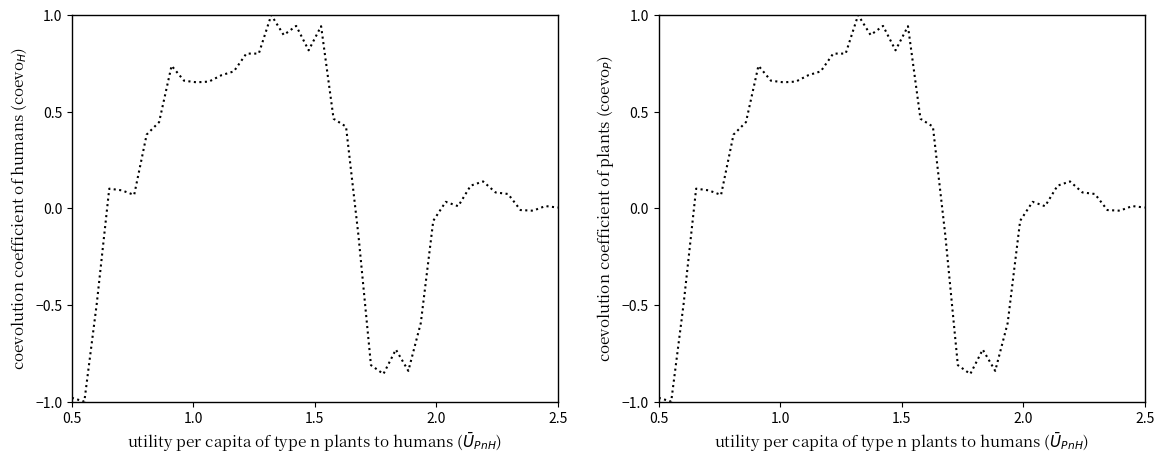

Is this an area chart (filled region under the line)?

No